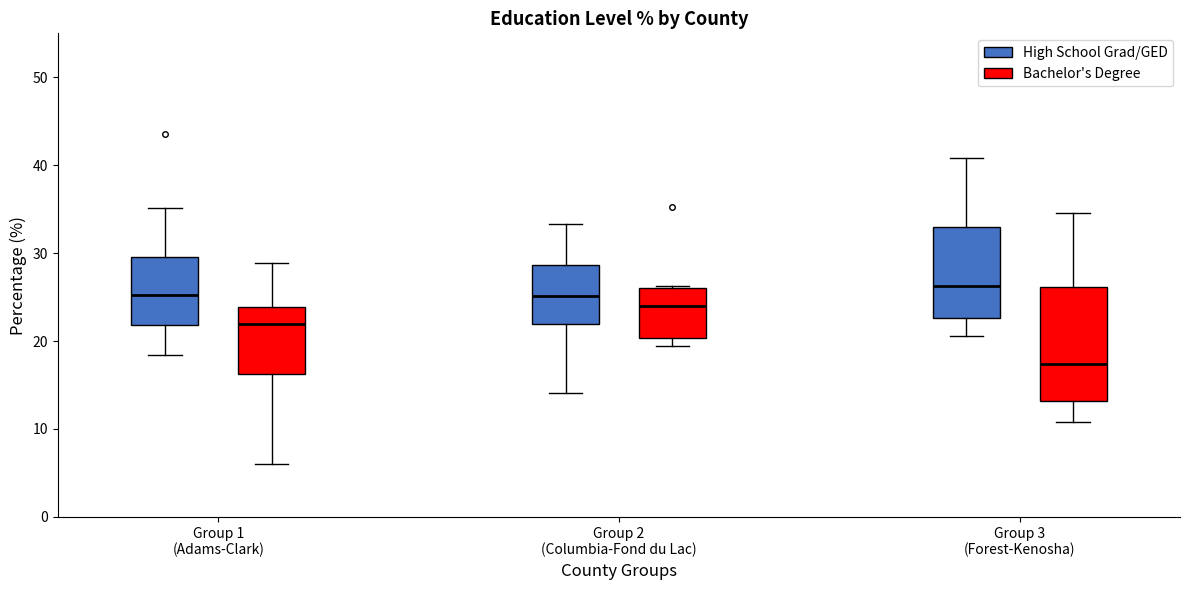

Where is the upper edge of the box for Group 2 (Columbia-Fond du Lac) (Bachelor's Degree) on the y-axis? The values are not printed on the chart, so give them approximately, as read against the axis.

26